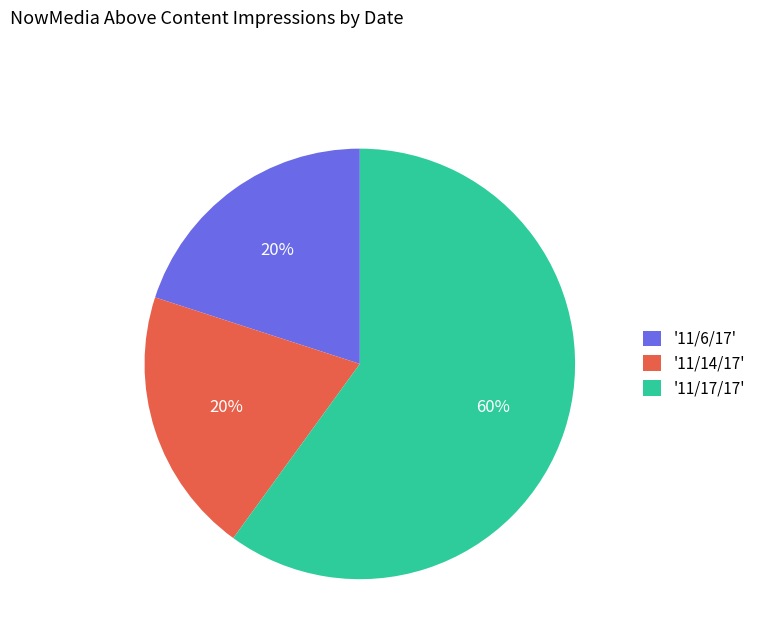

What percentage is the '11/17/17' slice, to the nearest percent?

60%